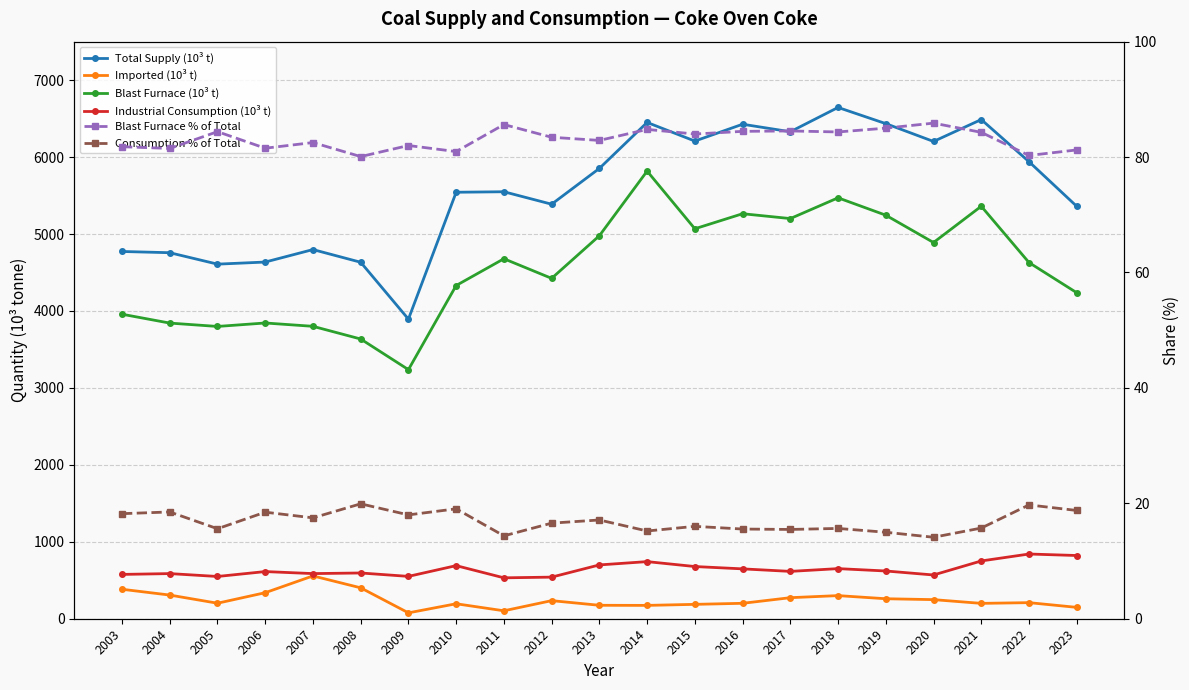

Is the value of Consumption % of Total at 2009 greater than the value of Industrial Consumption (10³ t) at 2007?

No